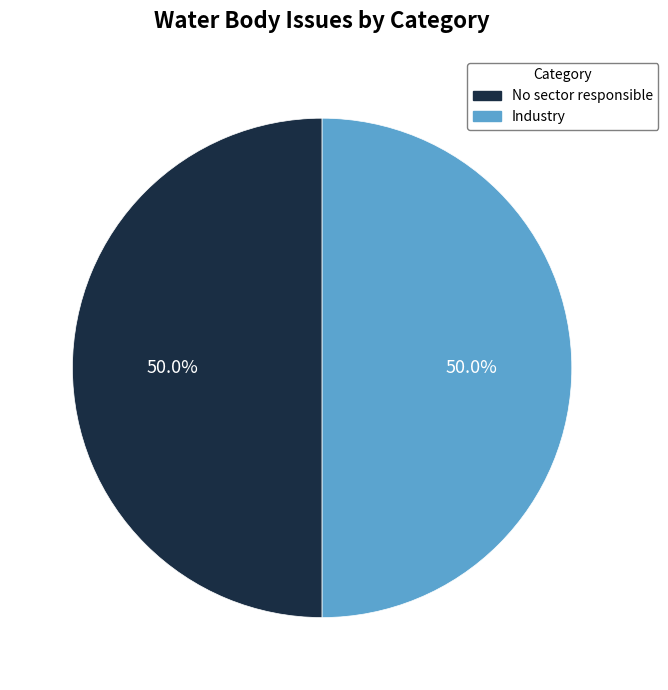

What is the total percentage of Industry and No sector responsible?

100.0%